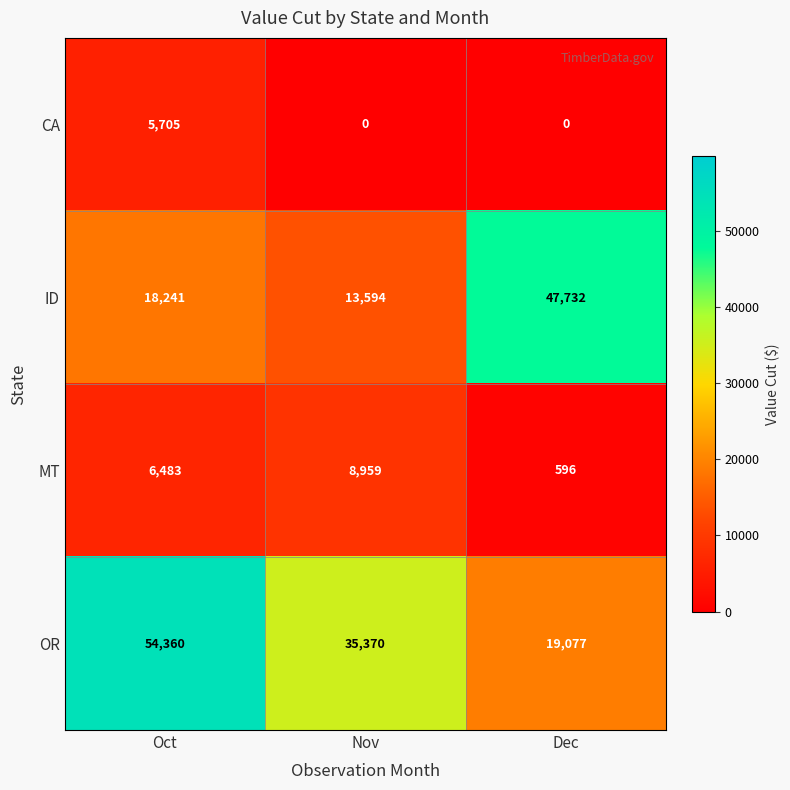

List the series in order of their peak value, highest first.

OR, ID, MT, CA